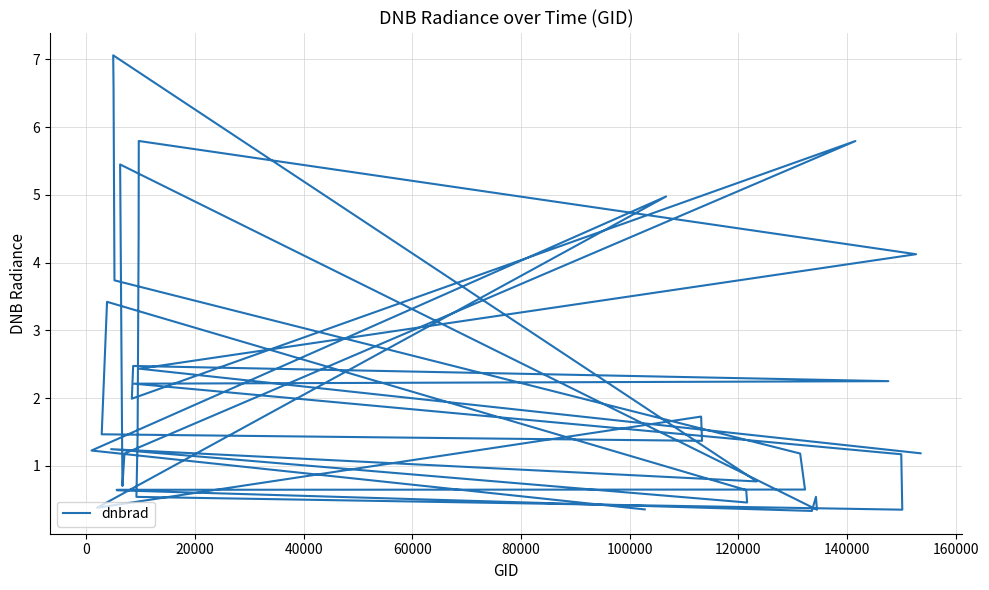

How many values exceed 1?

26